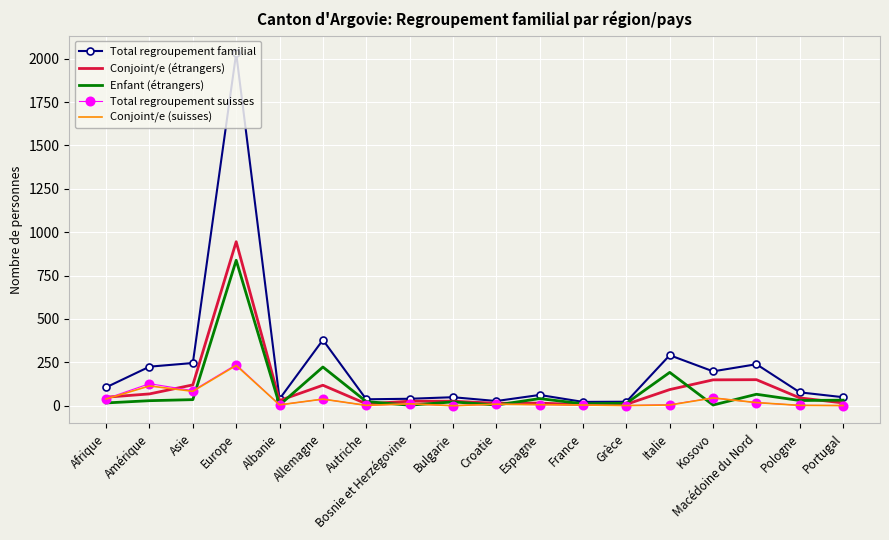

Which series has the largest range (max minus min)?

Total regroupement familial